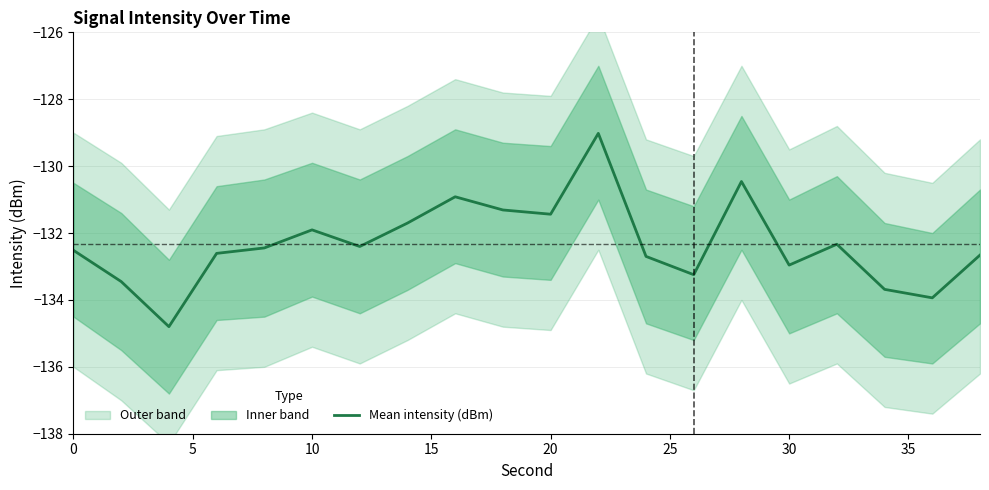

Is this an area chart (filled region under the line)?

No